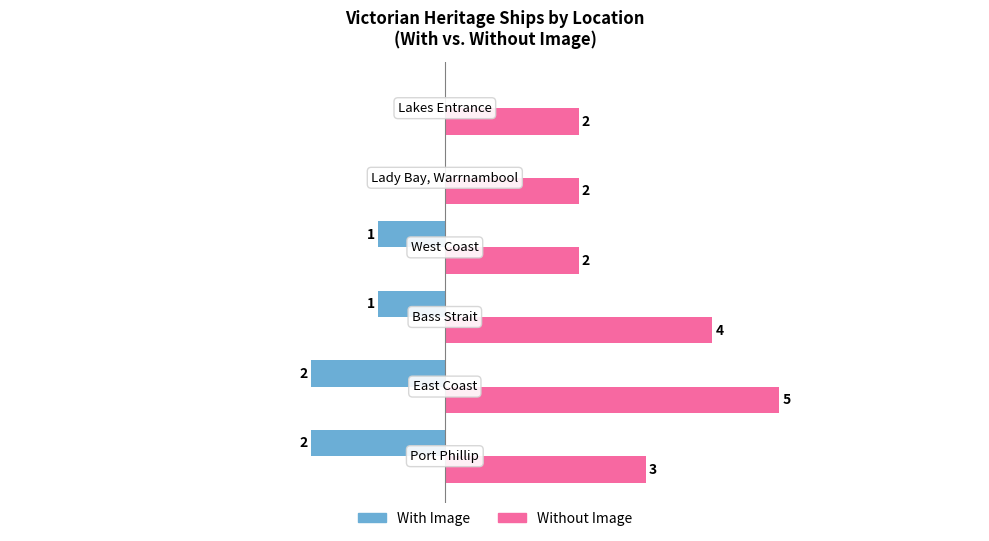

Which series has the largest total across all categories?

Without Image